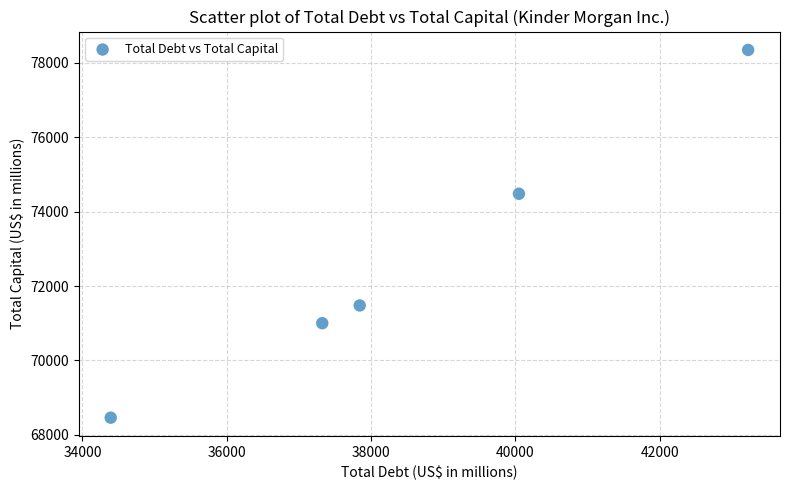

What is the range of Y values (max minus min)?

9883